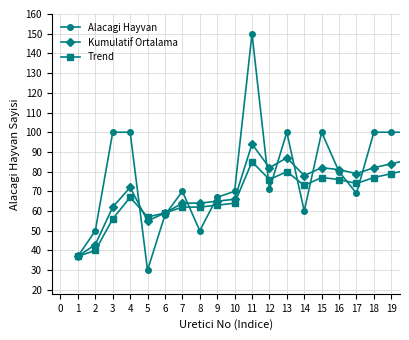

True or false: Trend has more than 0 points higher than both neighbors.

True